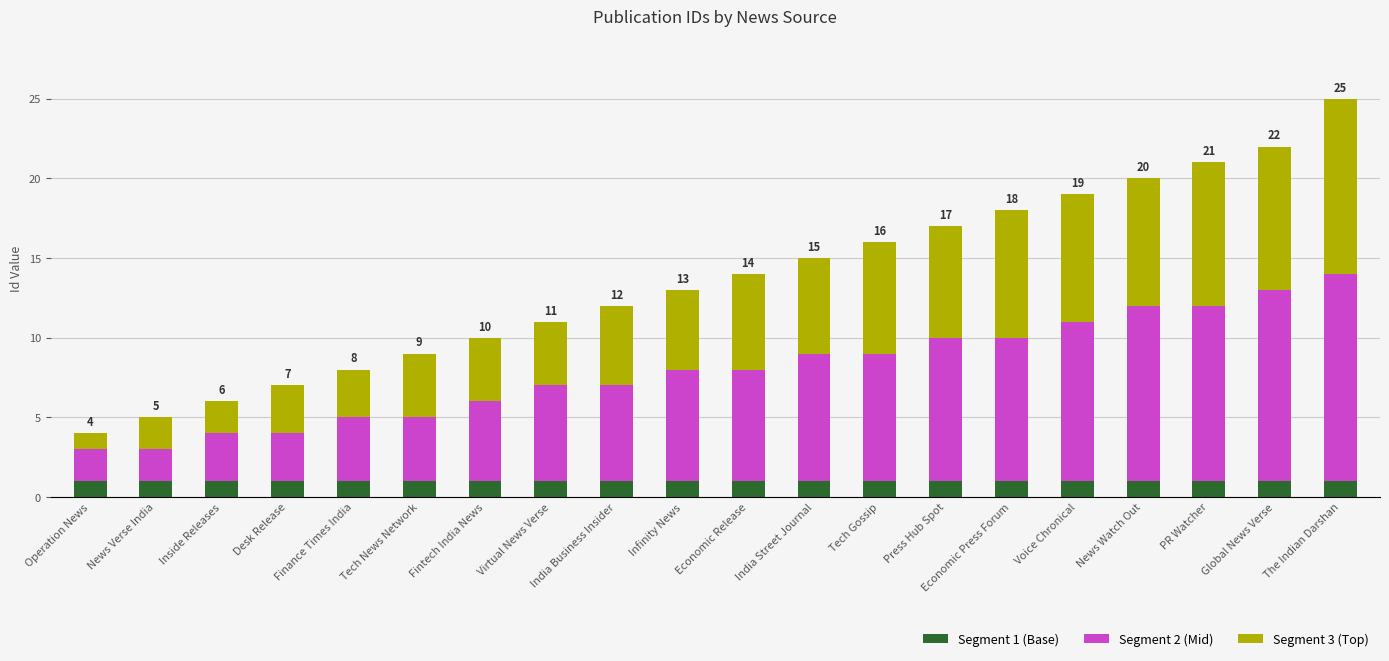

What is the total value across all series at Inside Releases?

6